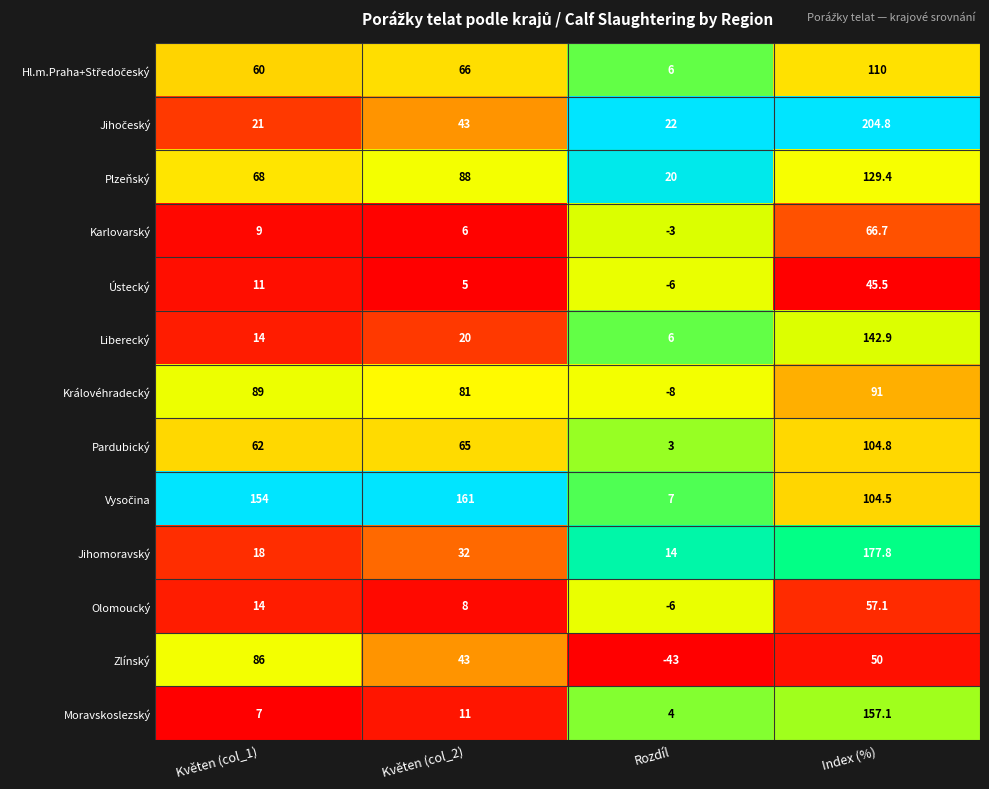

What is the greatest value displayed?

204.8